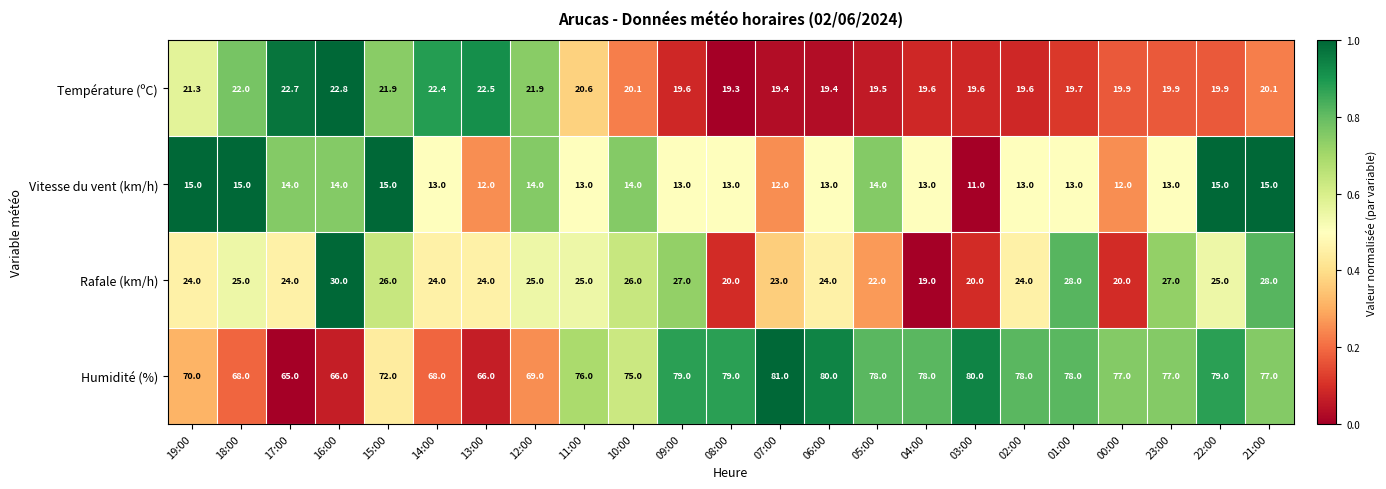

What is the minimum value shown in the chart?

11.0